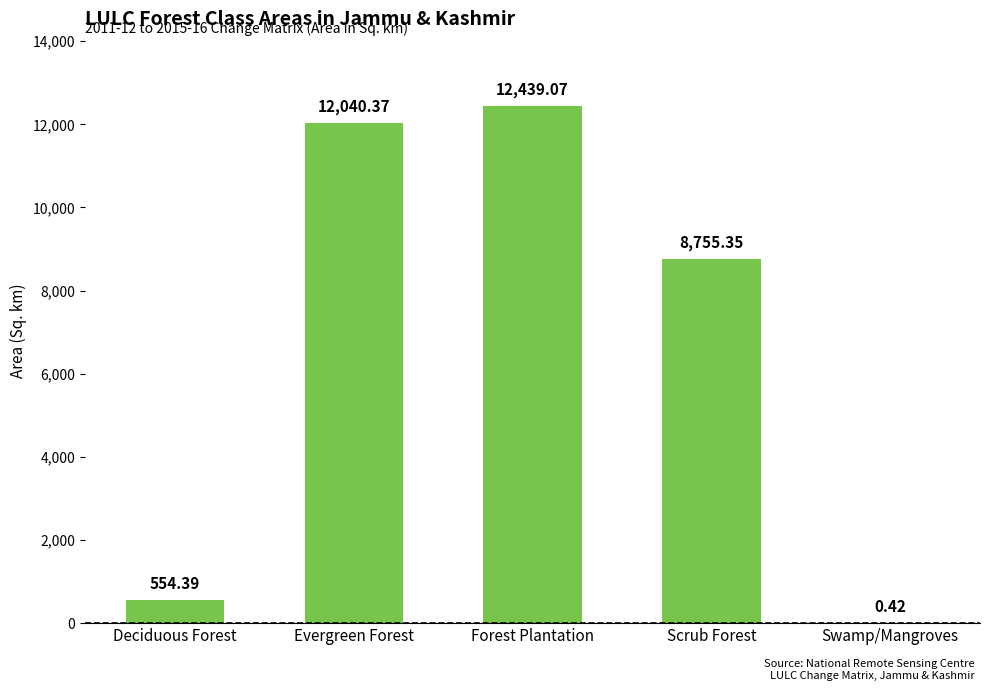

Where is the data nearest to the value 6219?

Scrub Forest